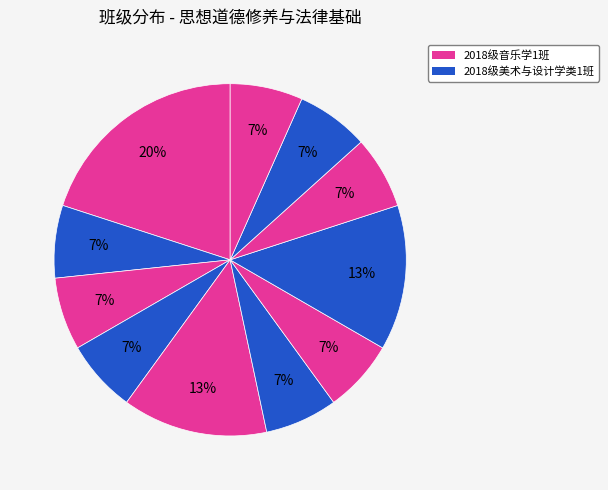

Count the number of slices in the pie.

11